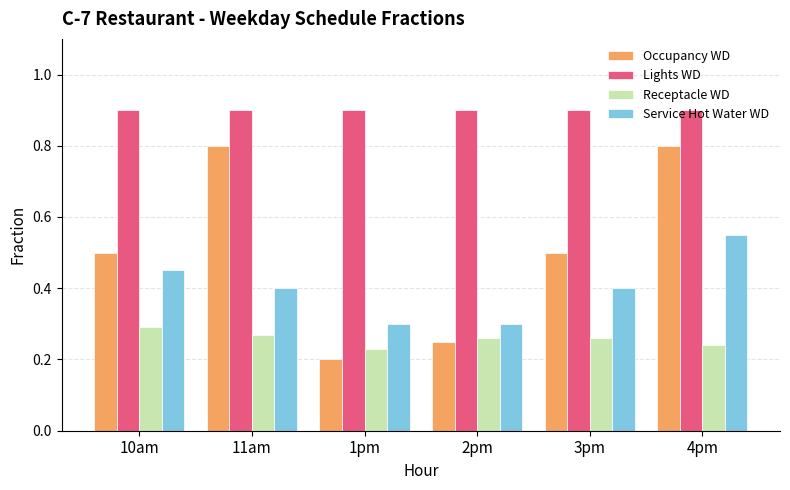

At which category is the sum across all series the highest?

4pm